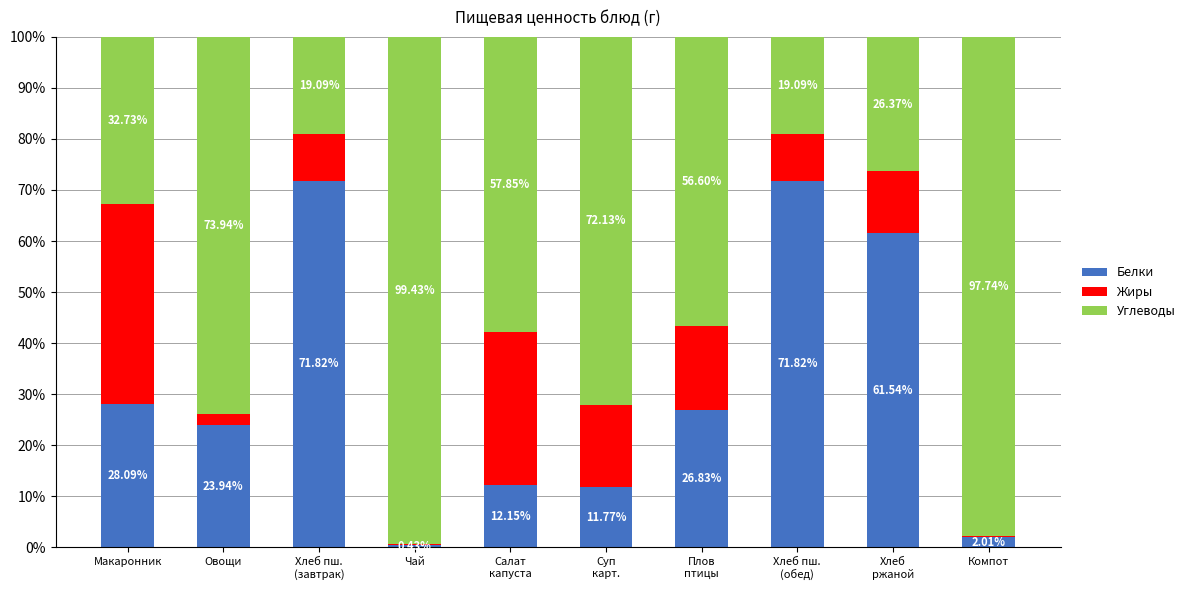

What is the total value across all series at Макаронник?

100.0